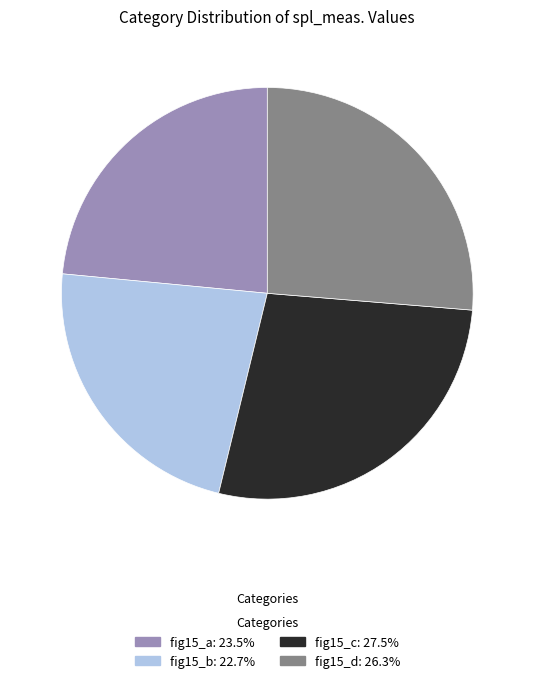

What is the ratio of the value at fig15_c: 27.5% to the value at fig15_b: 22.7%?

1.2